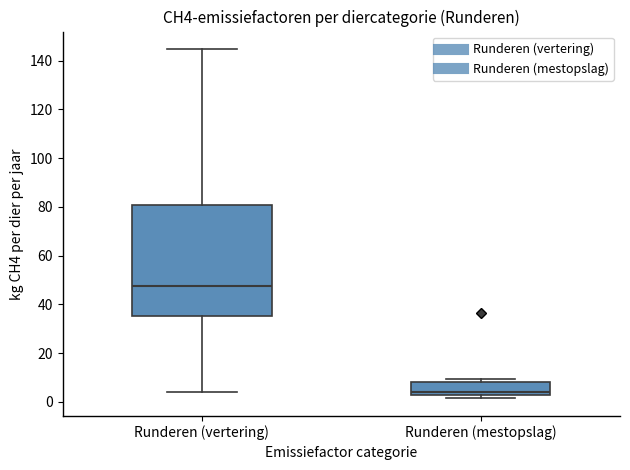

Which box is the tallest, from its lower edge to its upper edge?

Runderen (vertering)